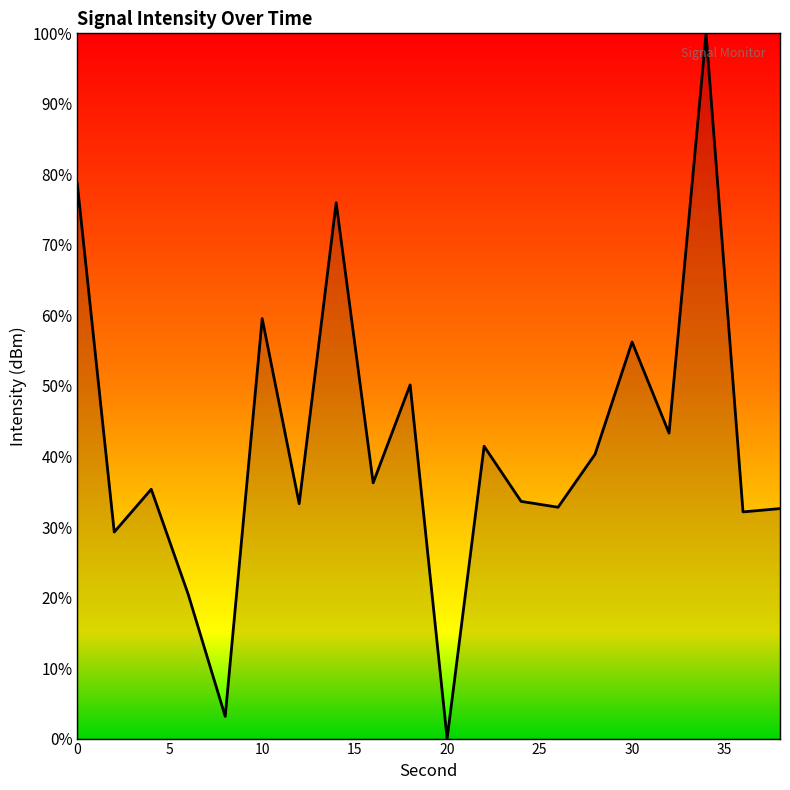

What is the greatest value displayed?

100.0